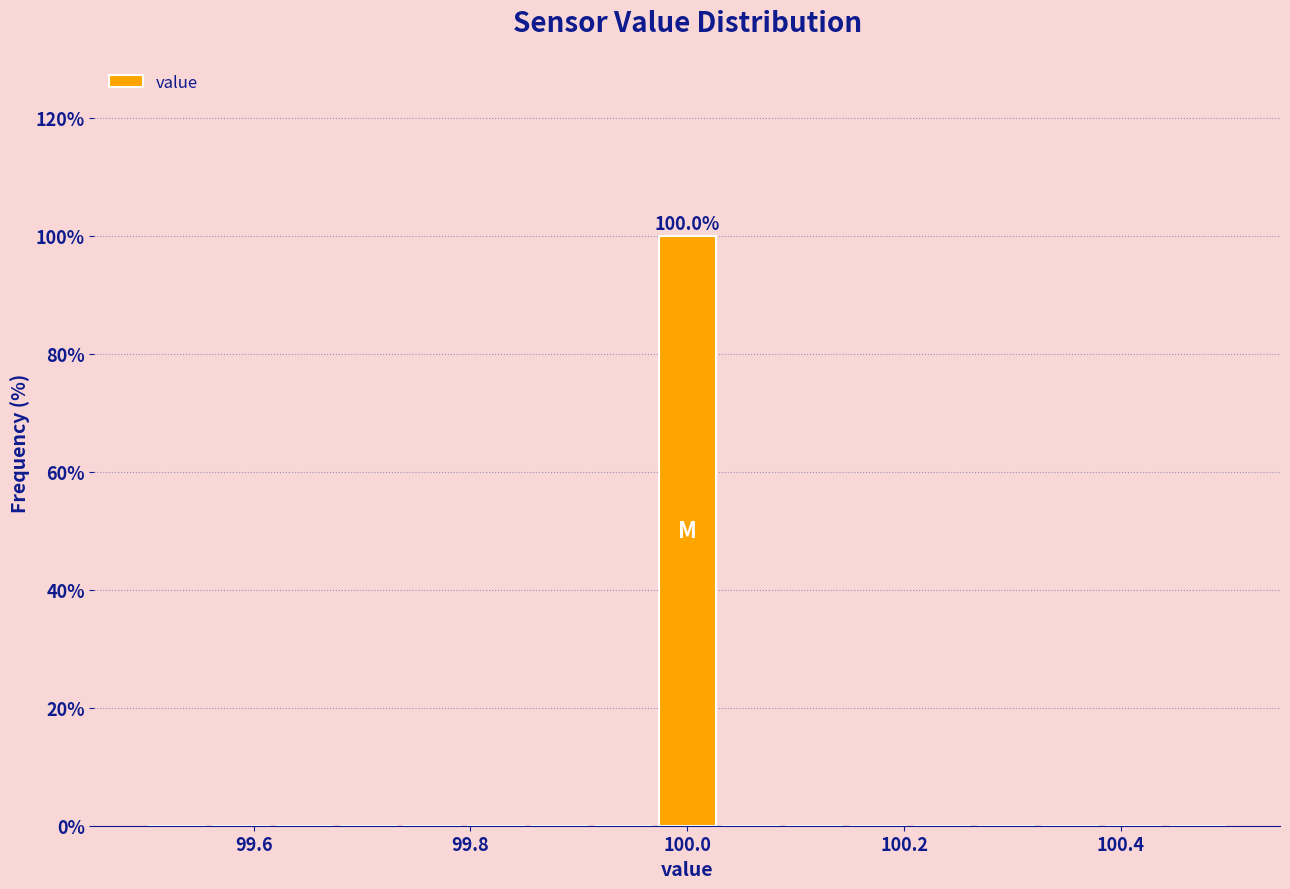

Read against the x-axis, roughly where is the centre of the tallest bar?

100.00